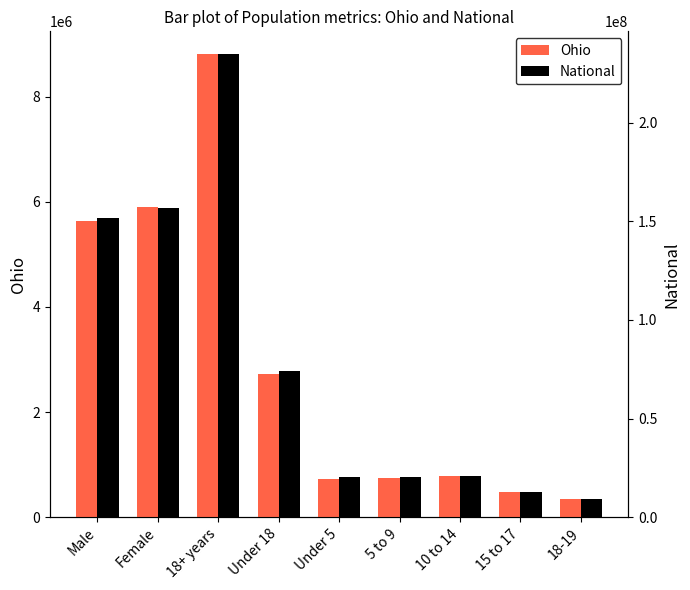

The value of Ohio at Female is 5904348. True or false?

True